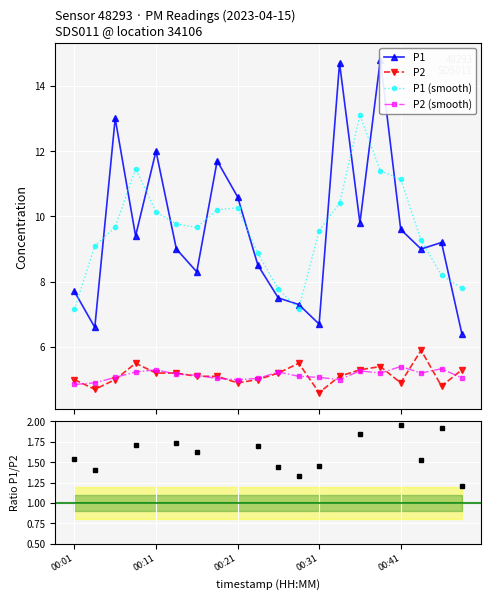

What is the difference between the highest and lowest values at 00:16?

3.2